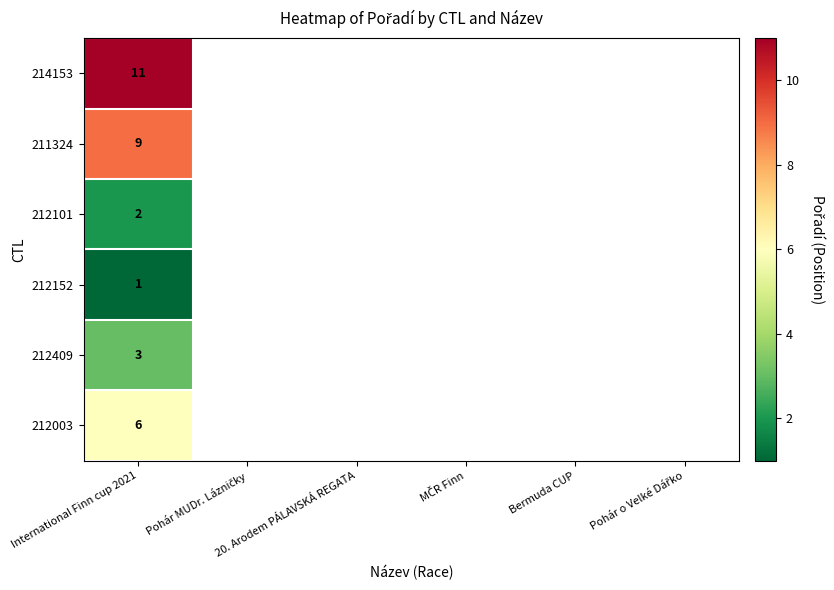

Which label corresponds to the largest value in the chart?

International Finn cup 2021